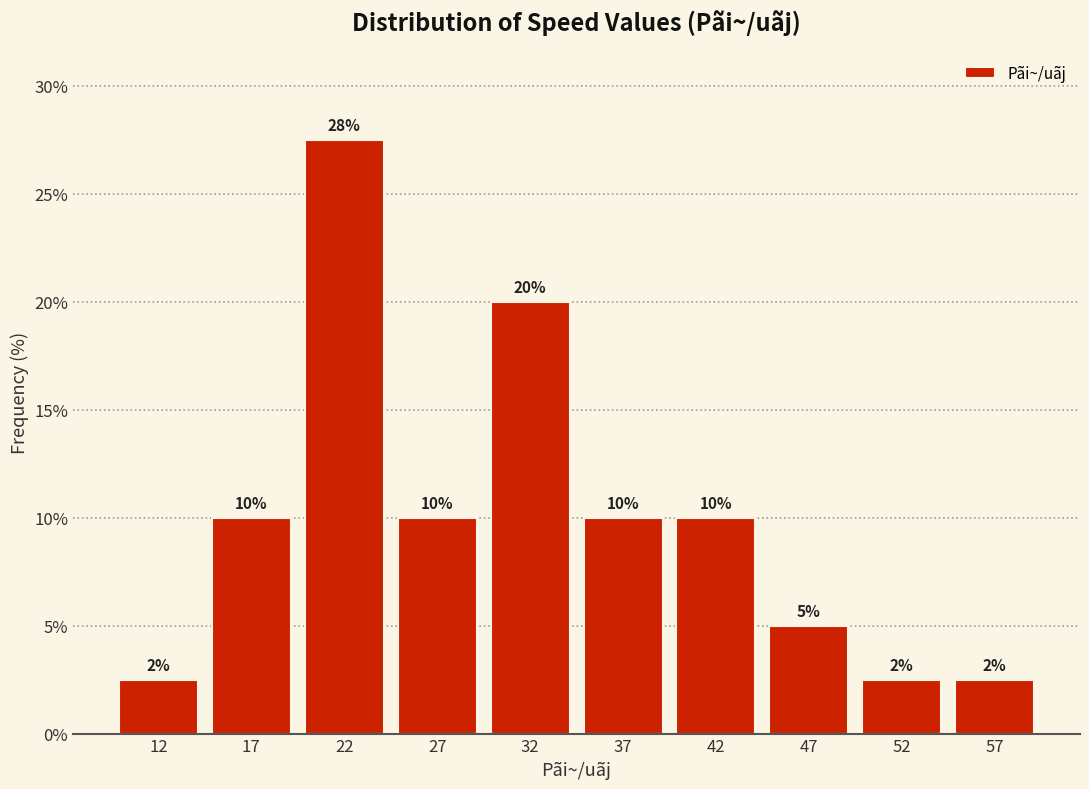

Which range on the x-axis has the tallest bar?

20 to 25